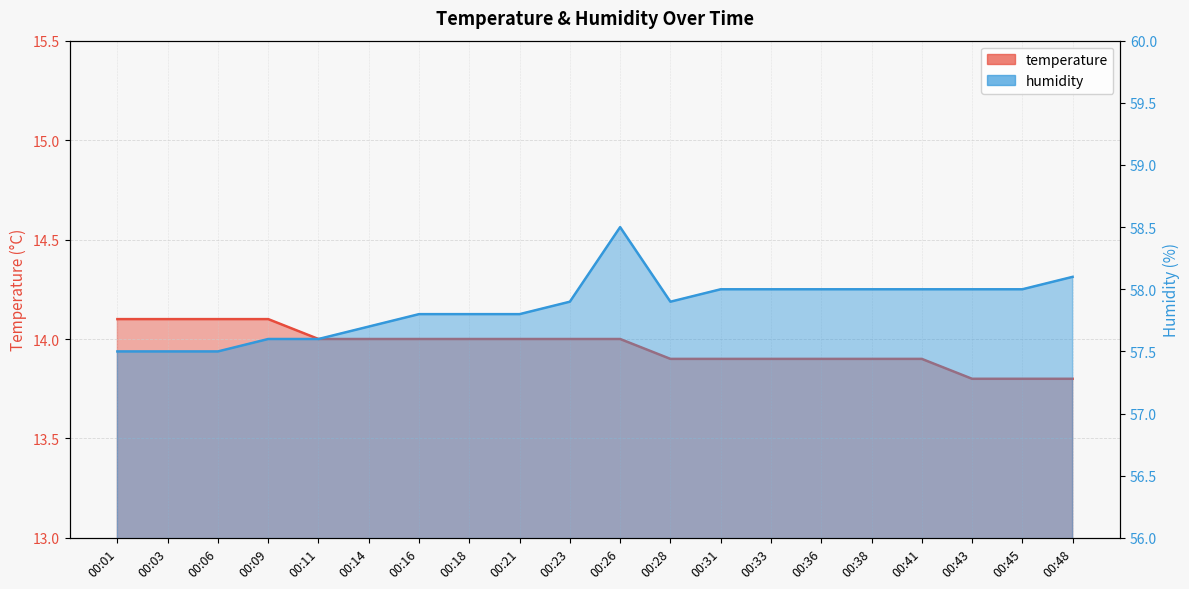

Is the value of temperature at 00:48 greater than the value of humidity at 00:26?

No